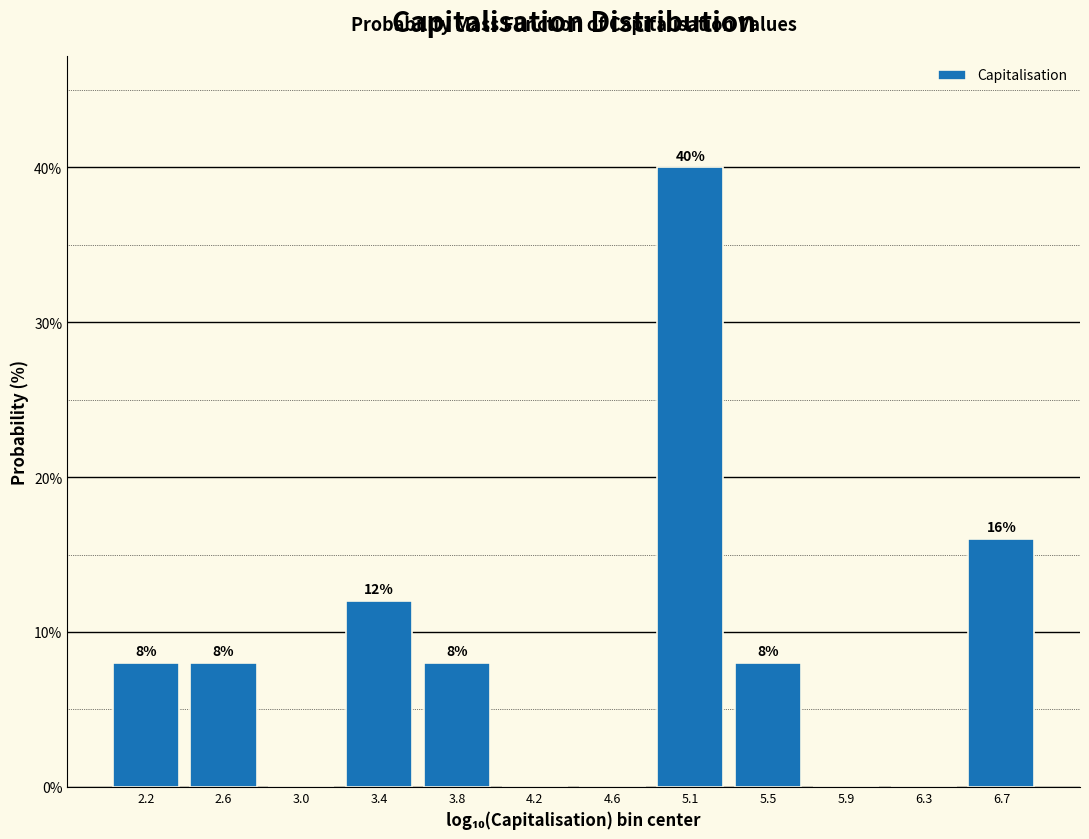

Which range on the x-axis has the tallest bar?

4.85 to 5.25